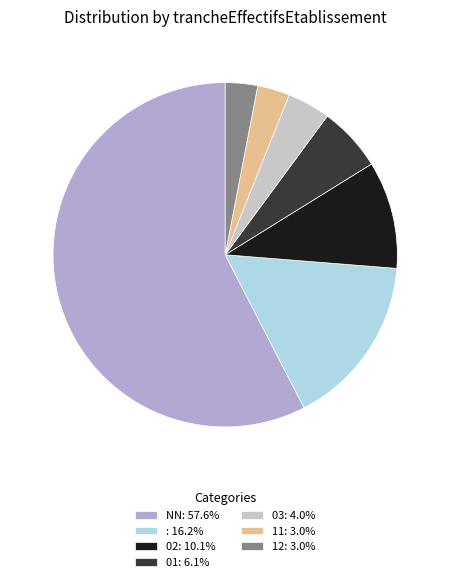

Which category accounts for the majority?

NN